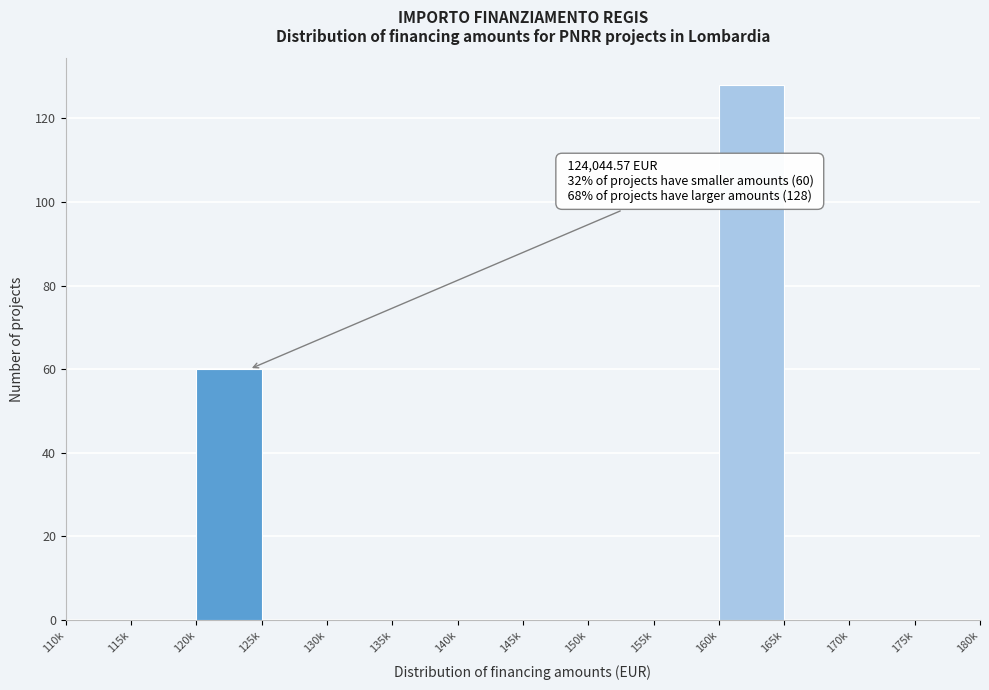

Reading left to right, extract all data points from this chart.

110k=0	115k=0	120k=60	125k=0	130k=0	135k=0	140k=0	145k=0	150k=0	155k=0	160k=128	165k=0	170k=0	175k=0